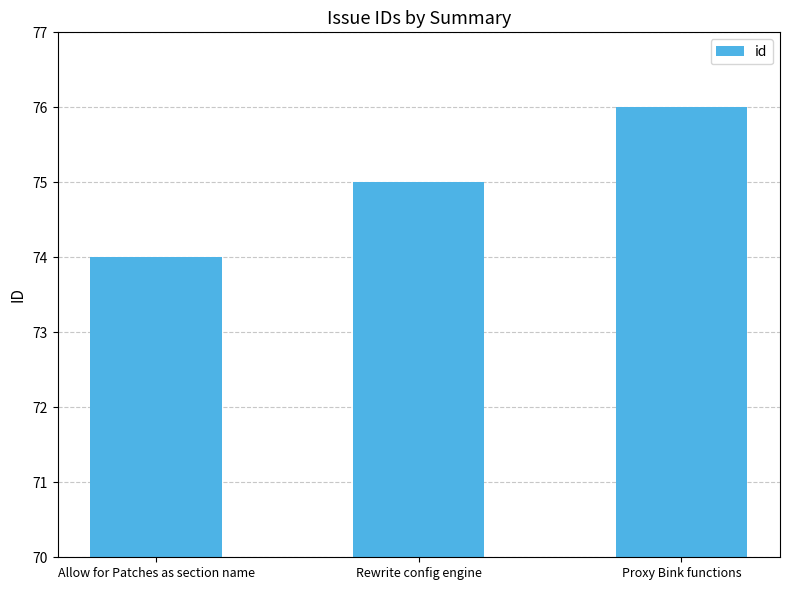

Are the bars horizontal?

No